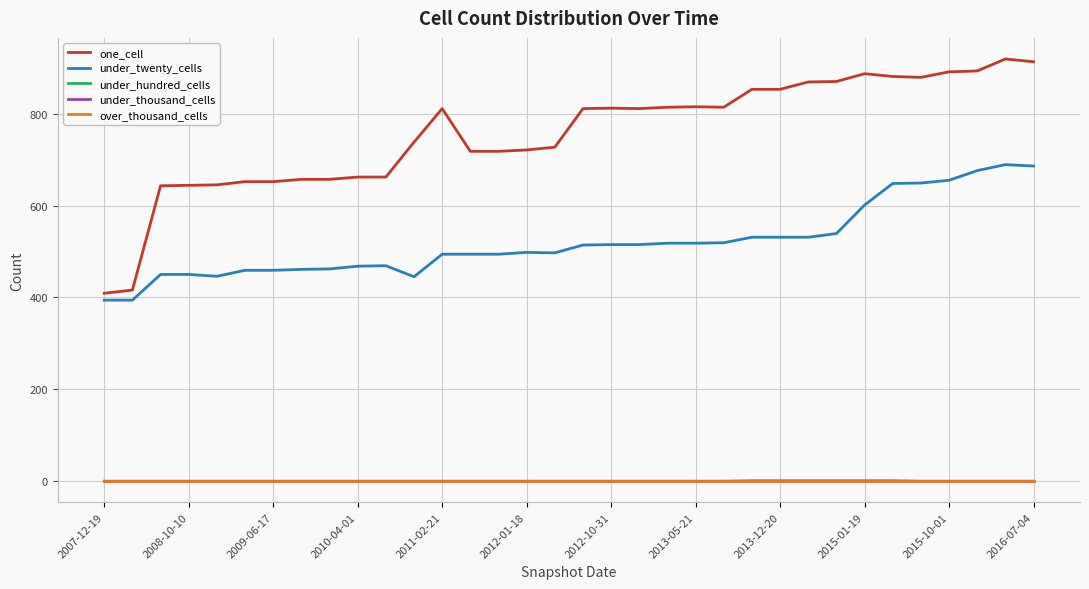

True or false: one_cell and under_hundred_cells cross at least once.

False